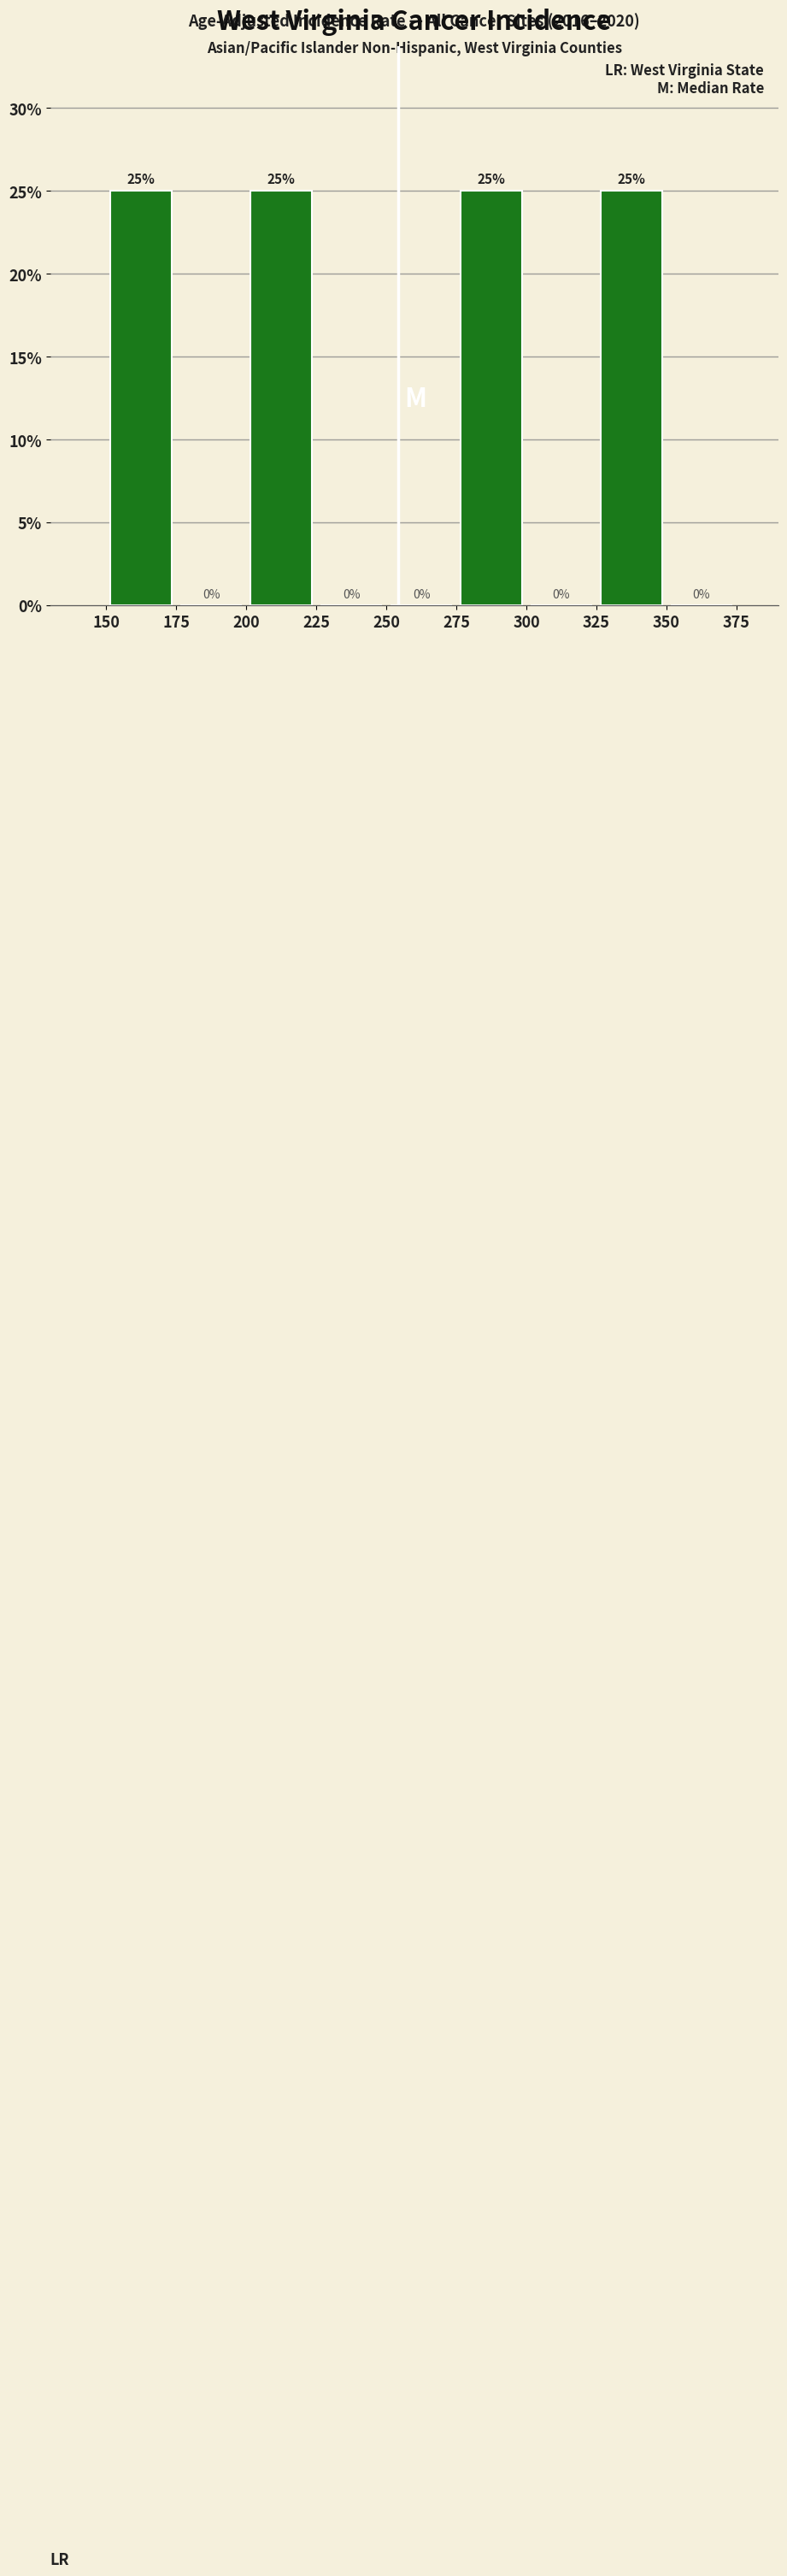

What is the height of the bar covering 150 to 175 on the x-axis?

25